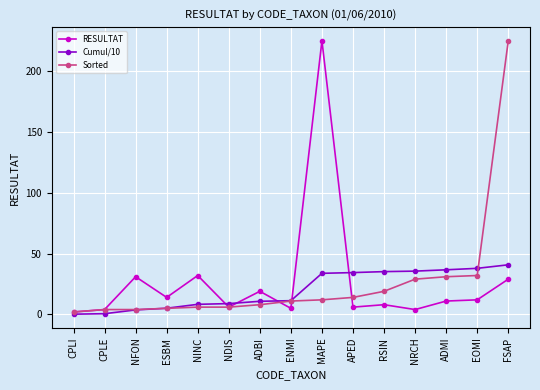

What is the total value across all series at ADBI?

37.8